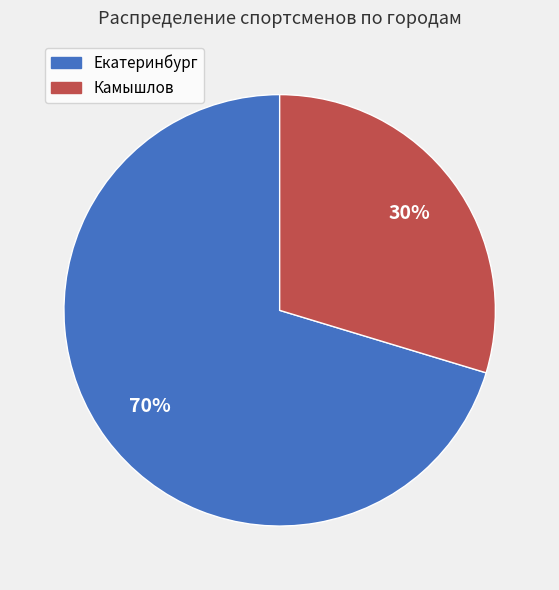

Approximately how many times larger is the value at Камышлов compared to Екатеринбург?

0.4